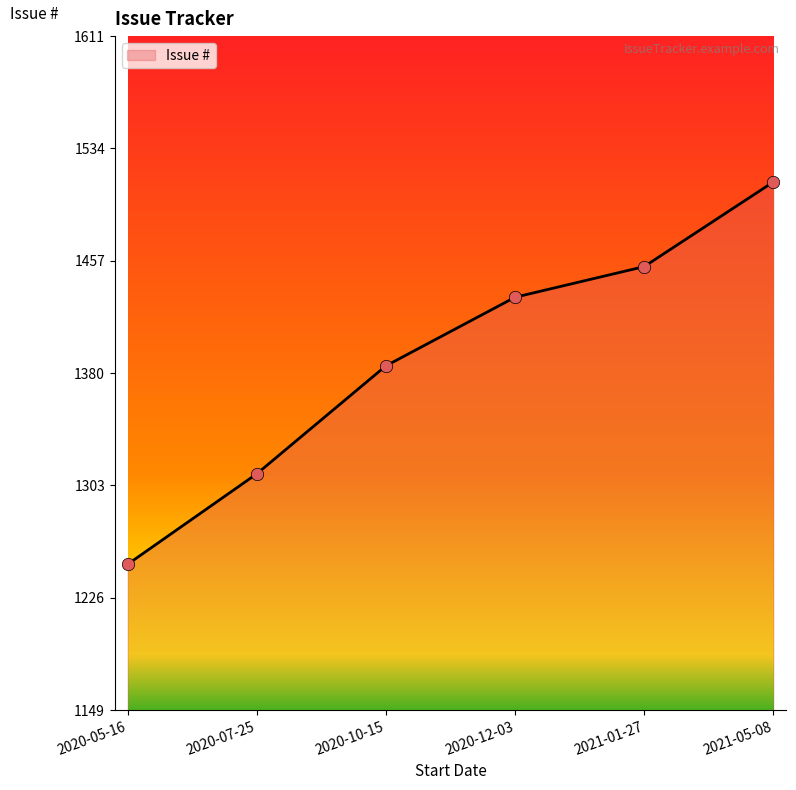

Between 2021-01-27 and 2020-12-03, which is larger?

2021-01-27